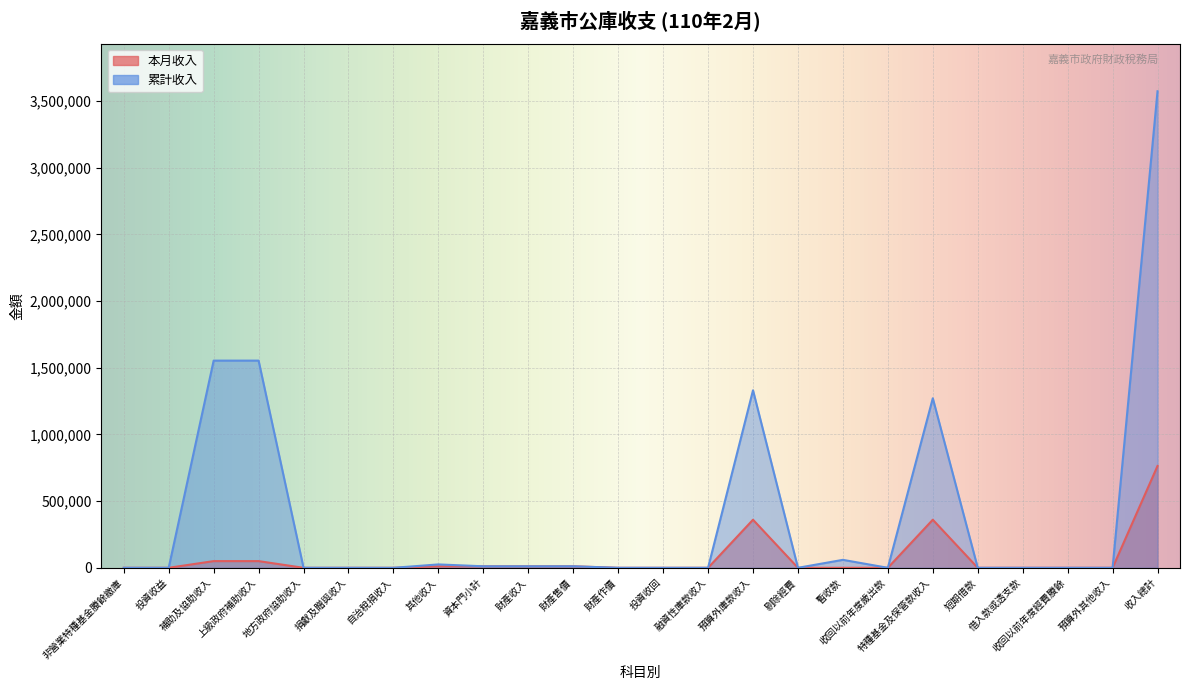

Does the chart display data point markers on the line(s)?

No